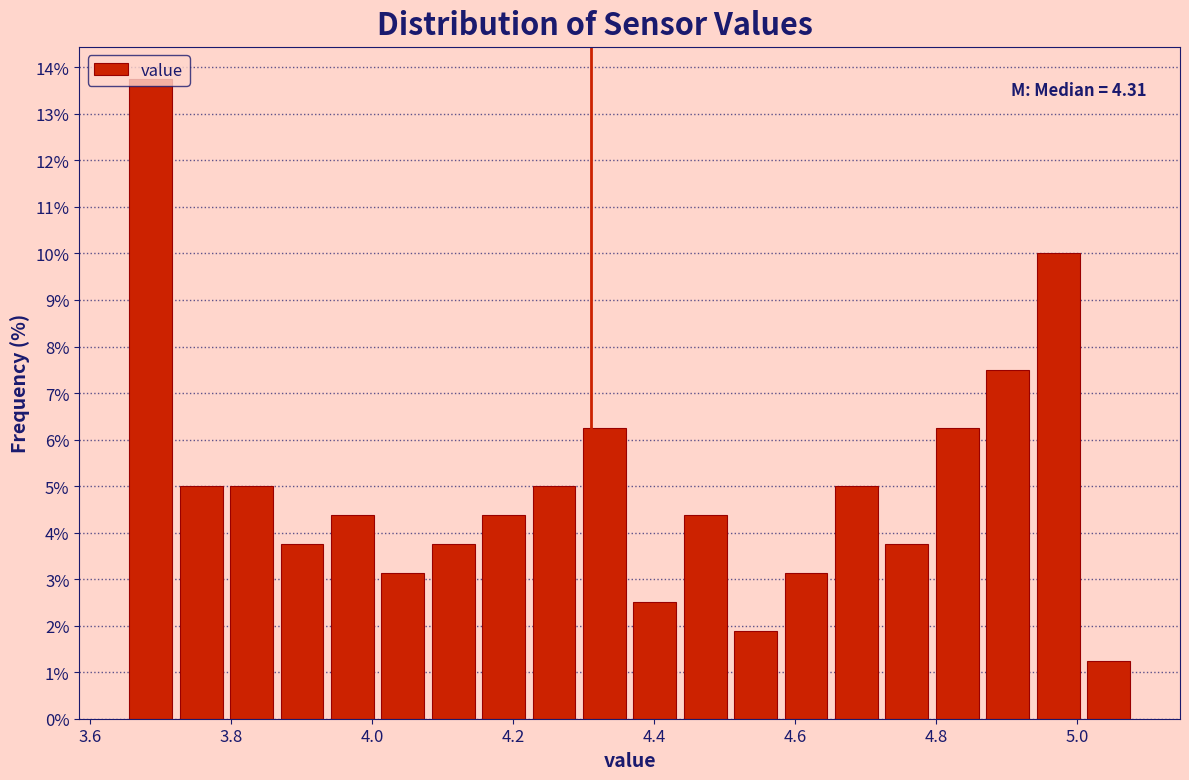

Read against the x-axis, roughly where is the centre of the tallest bar?

3.68